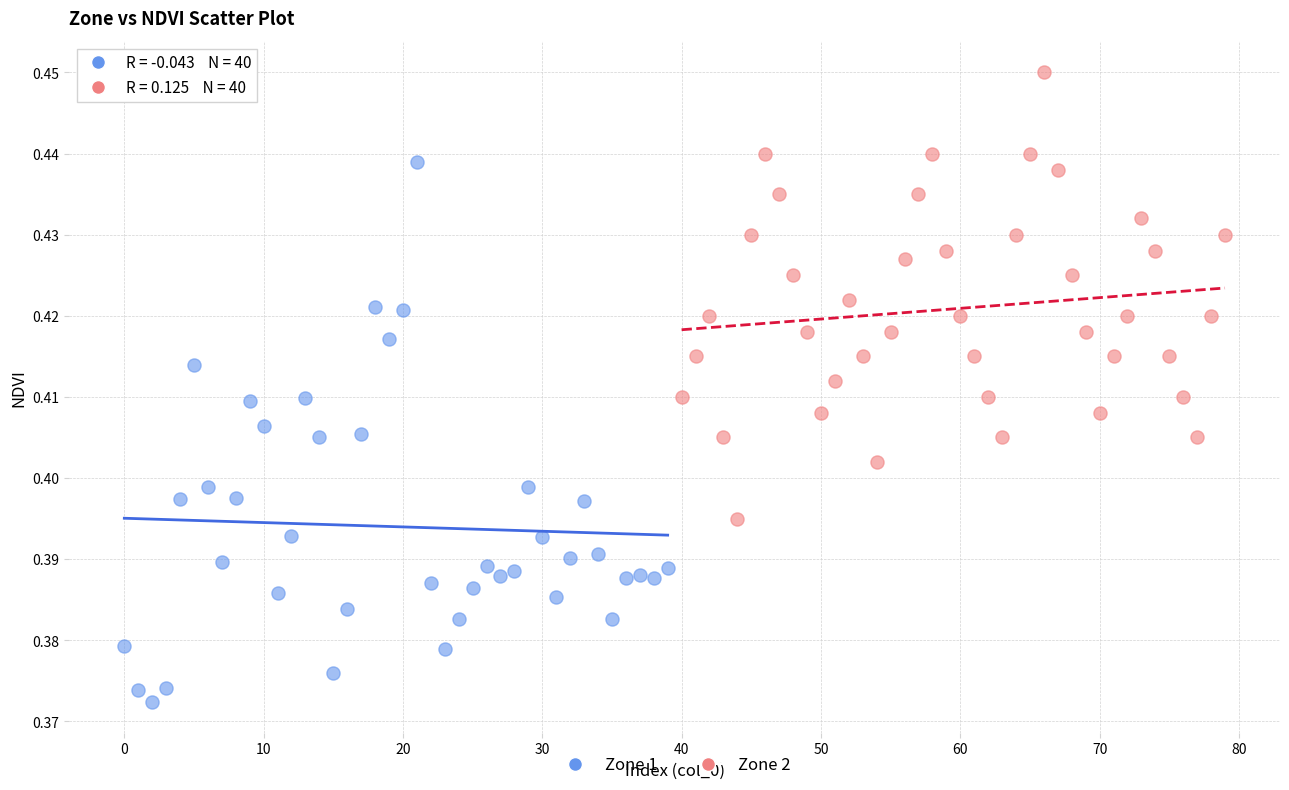

Which series reaches the maximum Y coordinate?

Zone 2